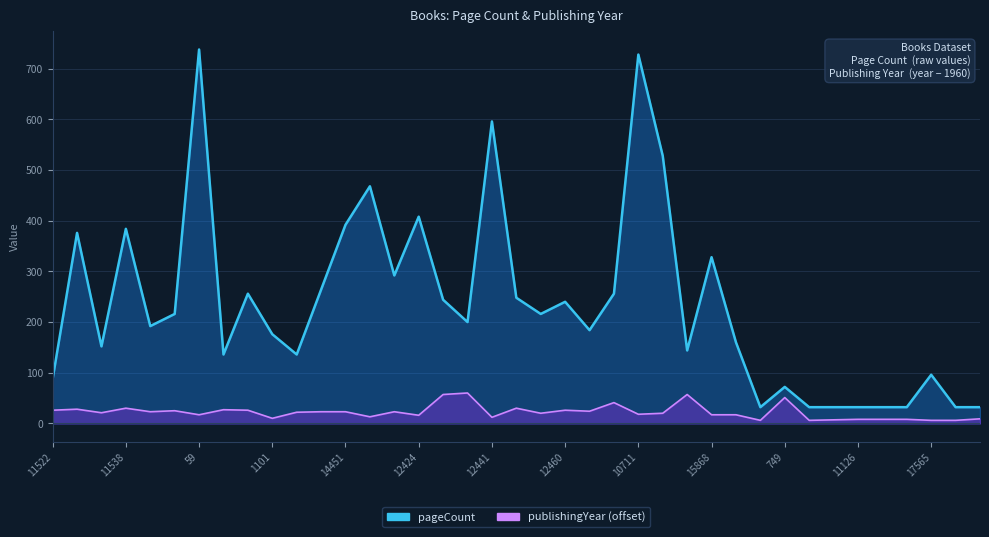

Reading right to left, transcribe all the data shown in this chart.

pageCount: 32	32	96	32	32	32	32	32	72	32	160	328	144	528	728	256	184	240	216	248	596	200	244	408	292	468	392	264	136	176	256	136	738	216	192	384	152	376	88
publishingYear: 9	6	6	8	8	8	7	6	51	6	17	17	57	20	18	41	24	26	20	30	12	60	57	16	23	13	23	23	22	10	26	27	17	25	23	30	21	28	26